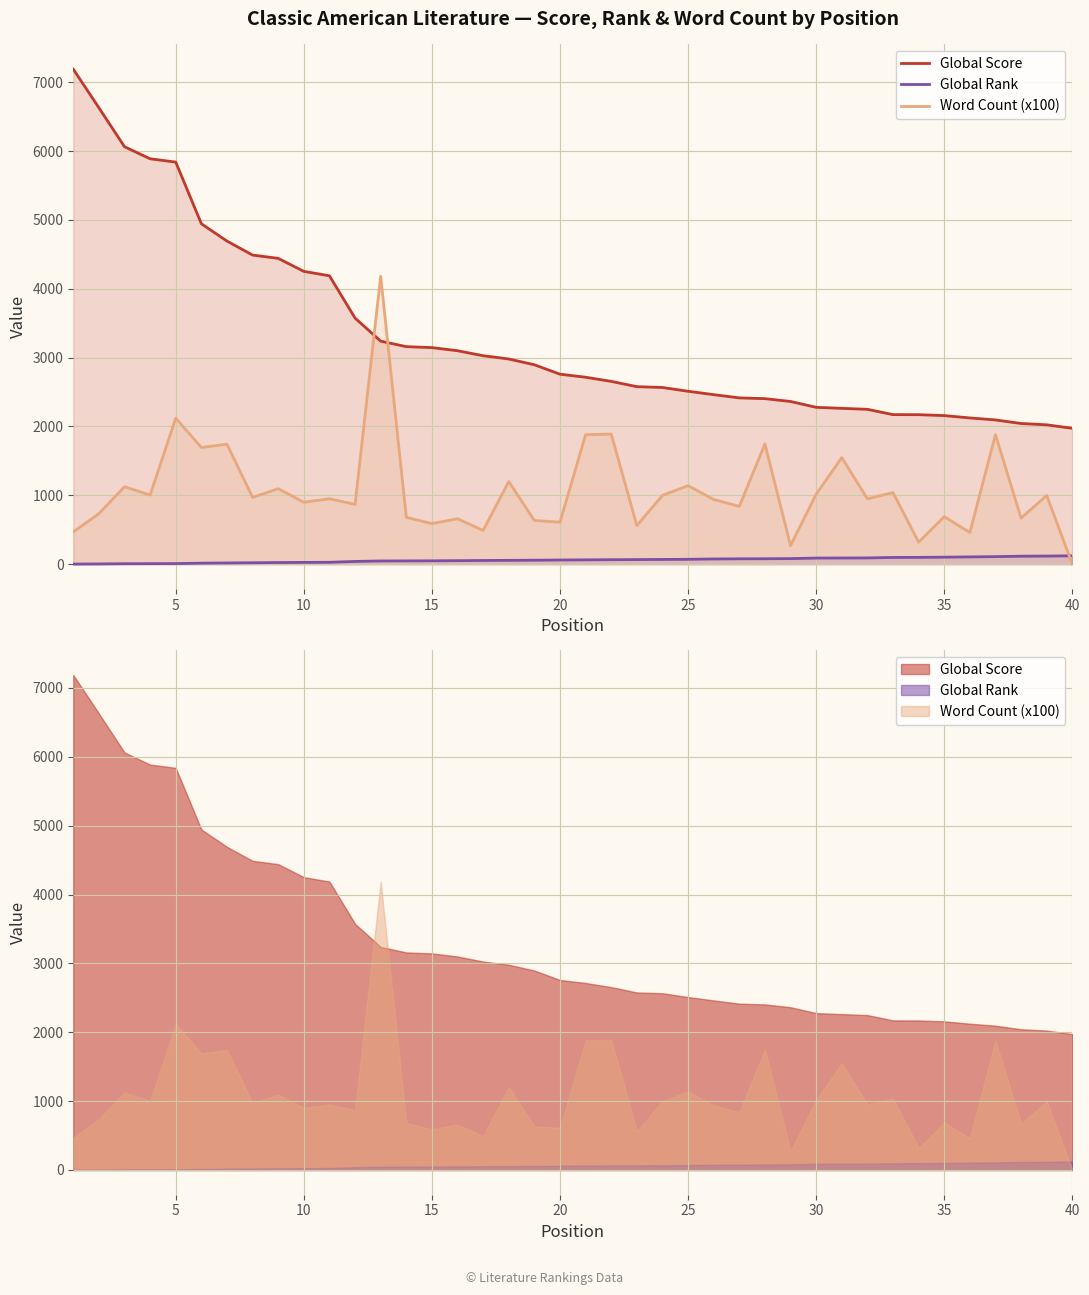

What is the value of the Global Rank point at the 19th from the left?

58